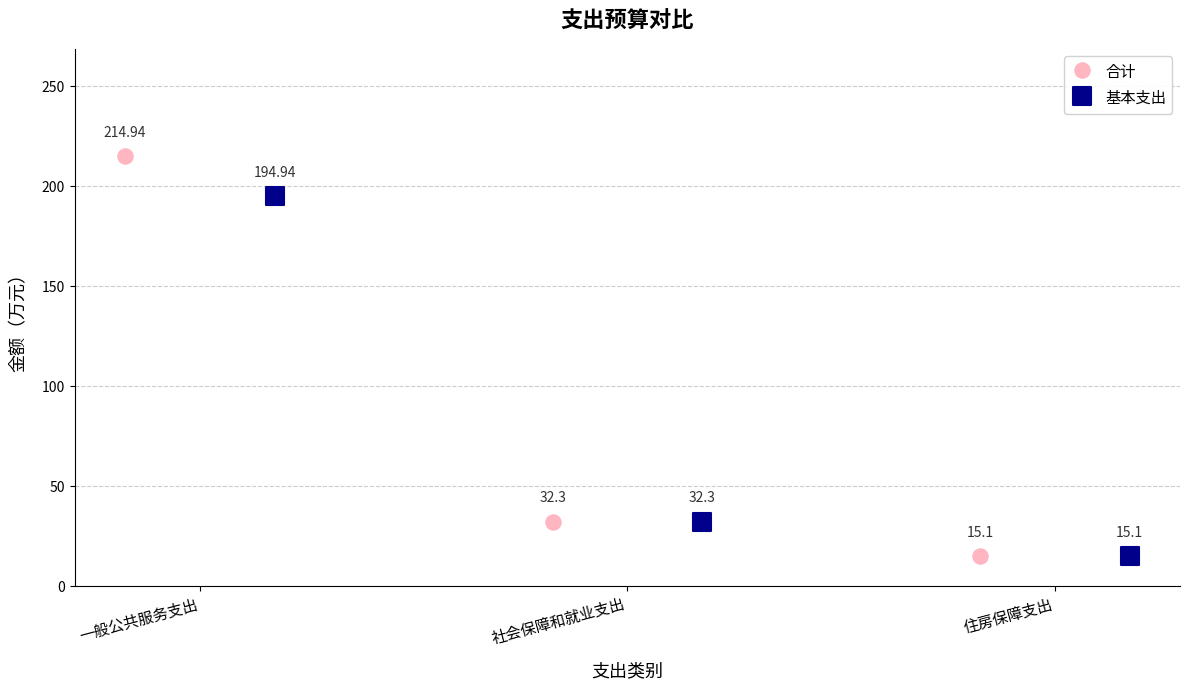

Which series has the widest spread of Y values?

合计